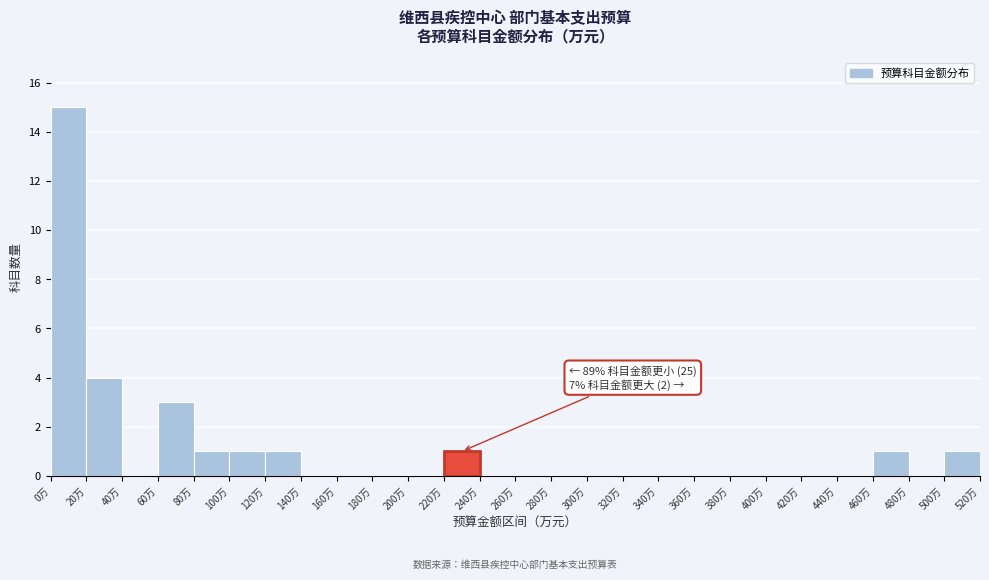

Which range on the x-axis has the tallest bar?

0 to 20